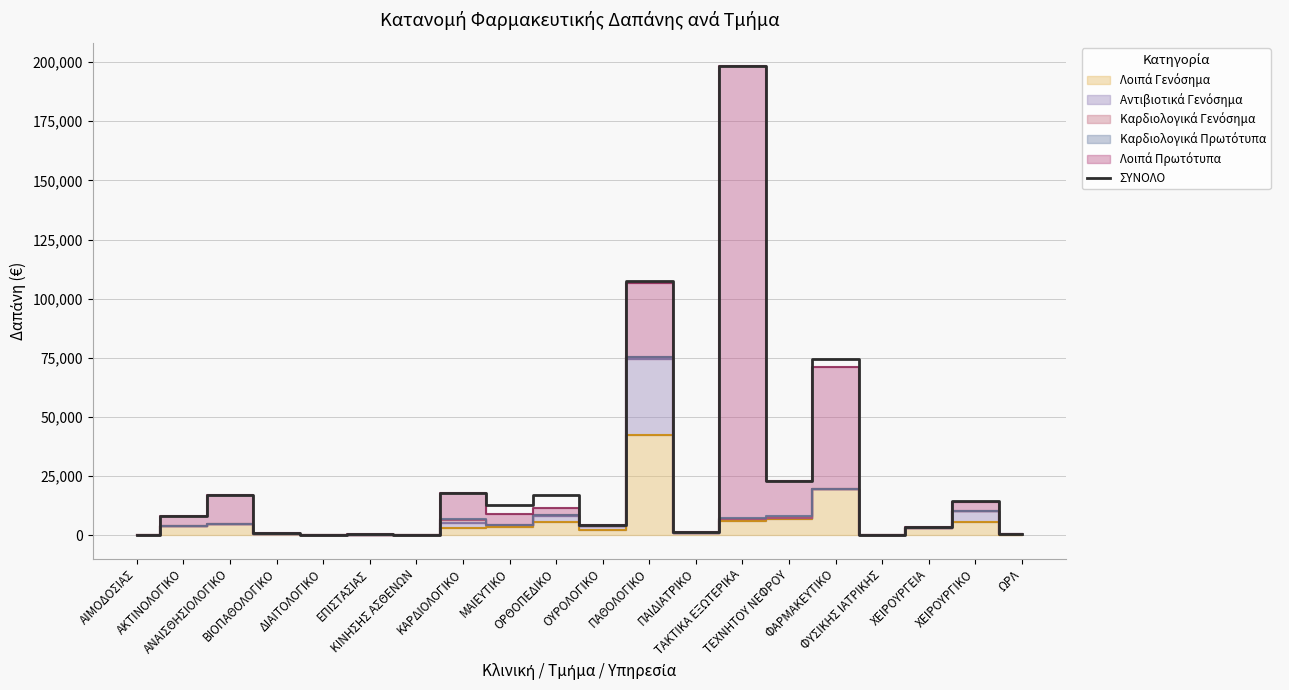

How many data points are above 7921?

10